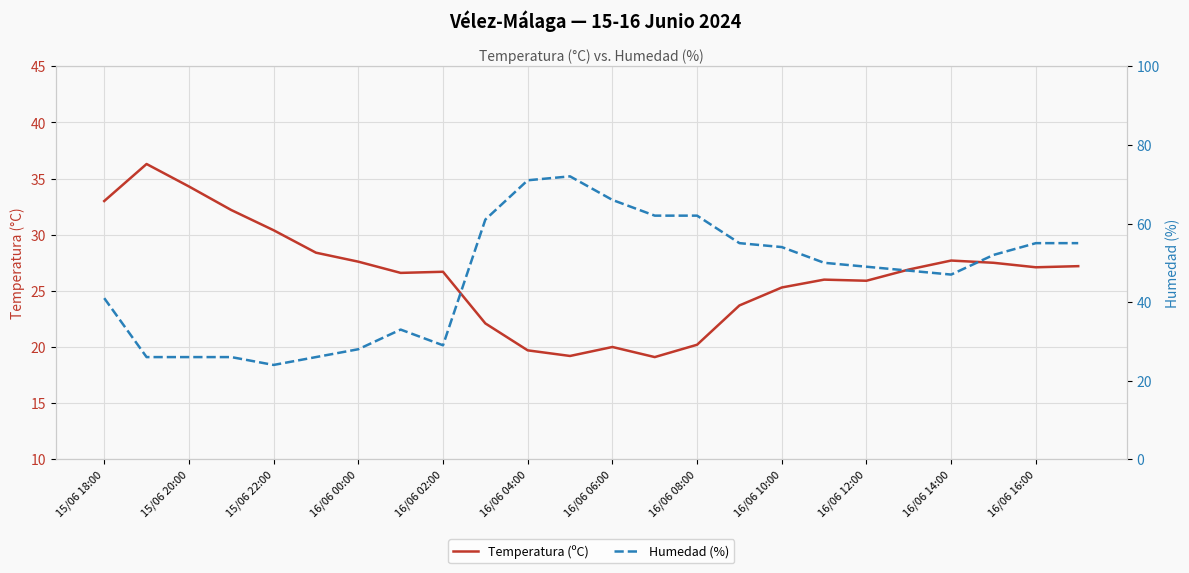

Where is Humedad (%) nearest to the value 48?

19